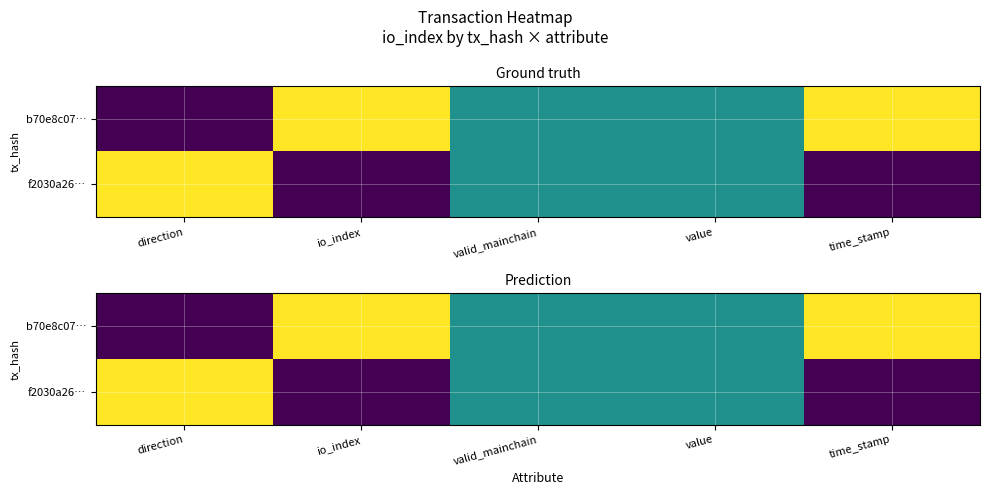

Between io_index and time_stamp, which is larger?

io_index